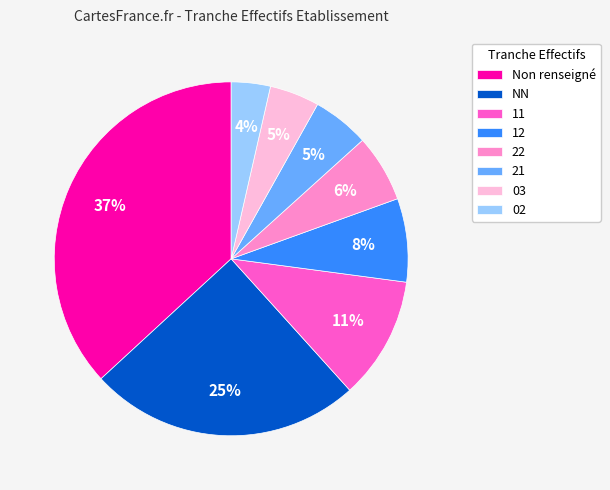

To the nearest percent, what is the difference between the largest and smallest slice percentages?

33%